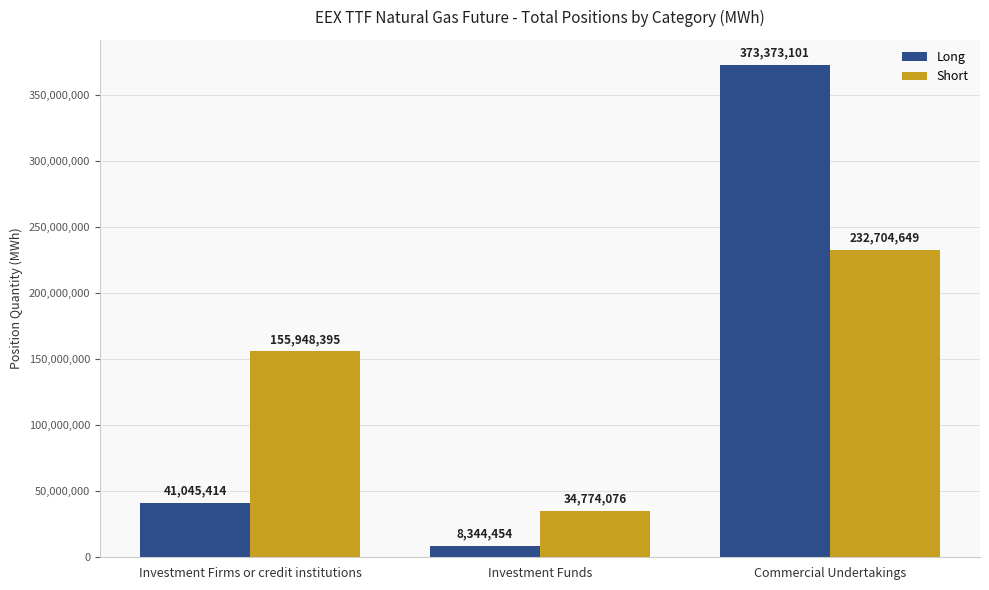

How many groups of bars are there?

3